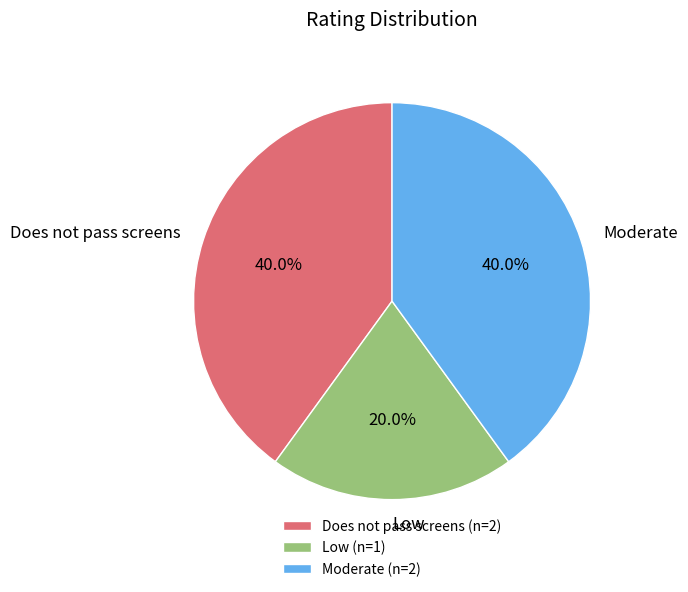

Do Does not pass screens and Moderate together represent more than half of the pie?

Yes